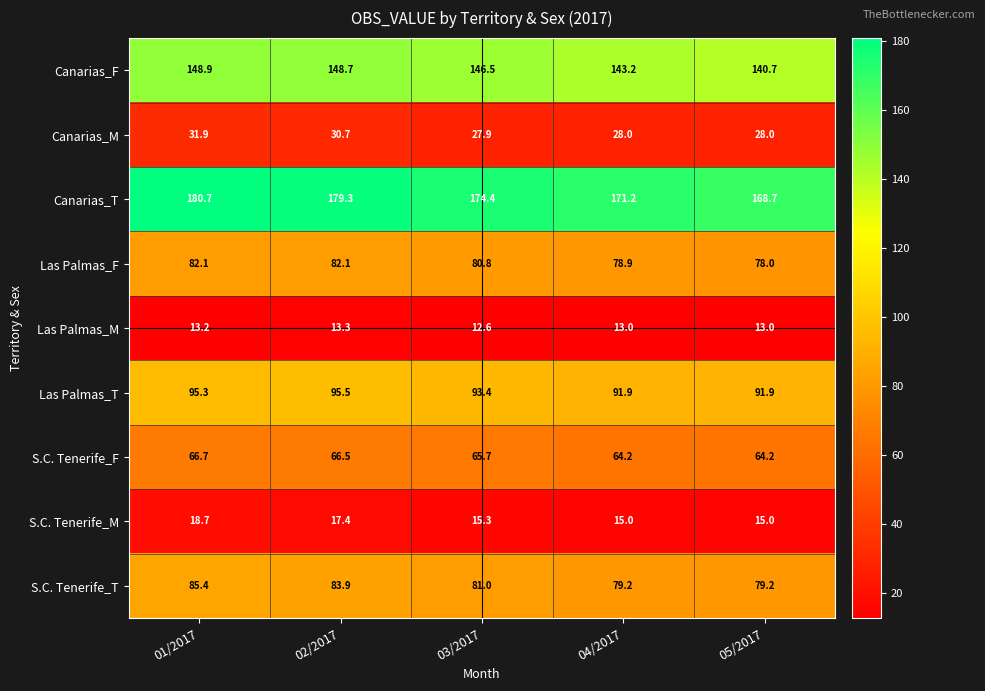

Is it true that Canarias_M equals 7.0 at 01/2017?

False